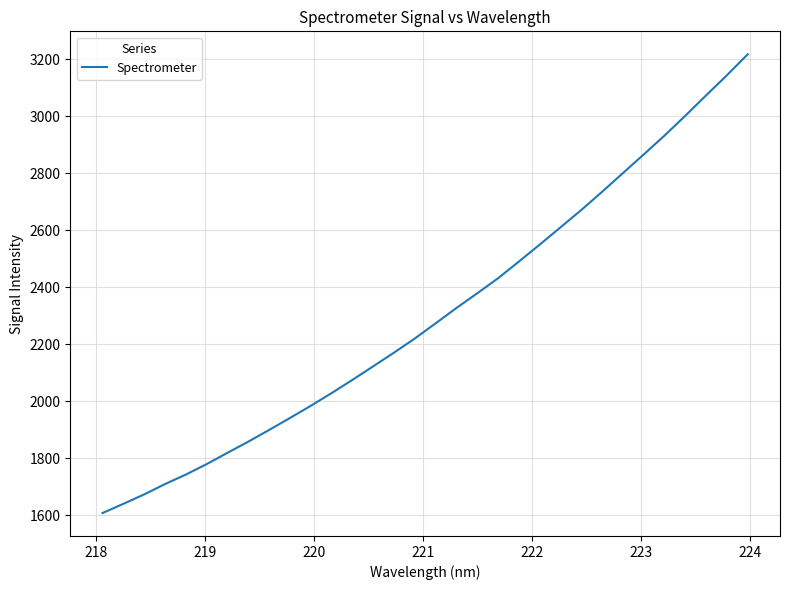

What is the sum of all values?

73780.5